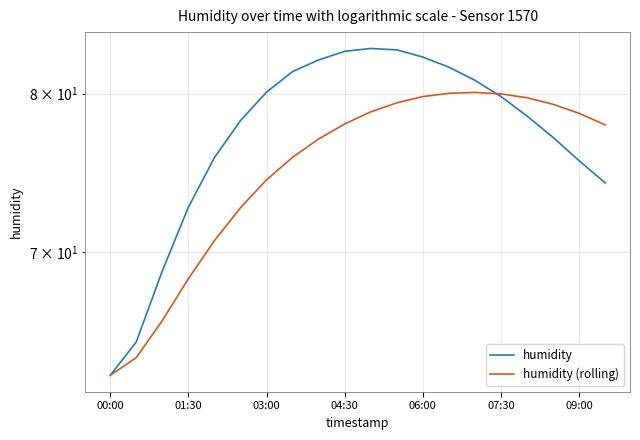

Does the chart have visible grid lines?

Yes